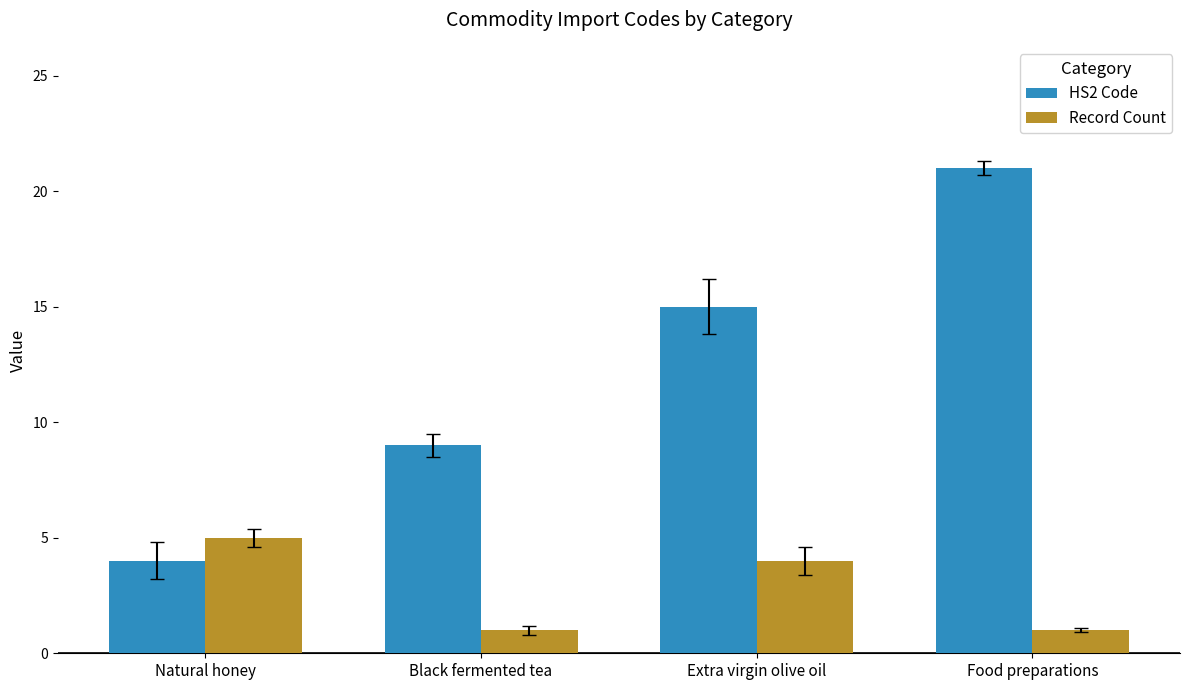

What is the average value of the Record Count series?

3